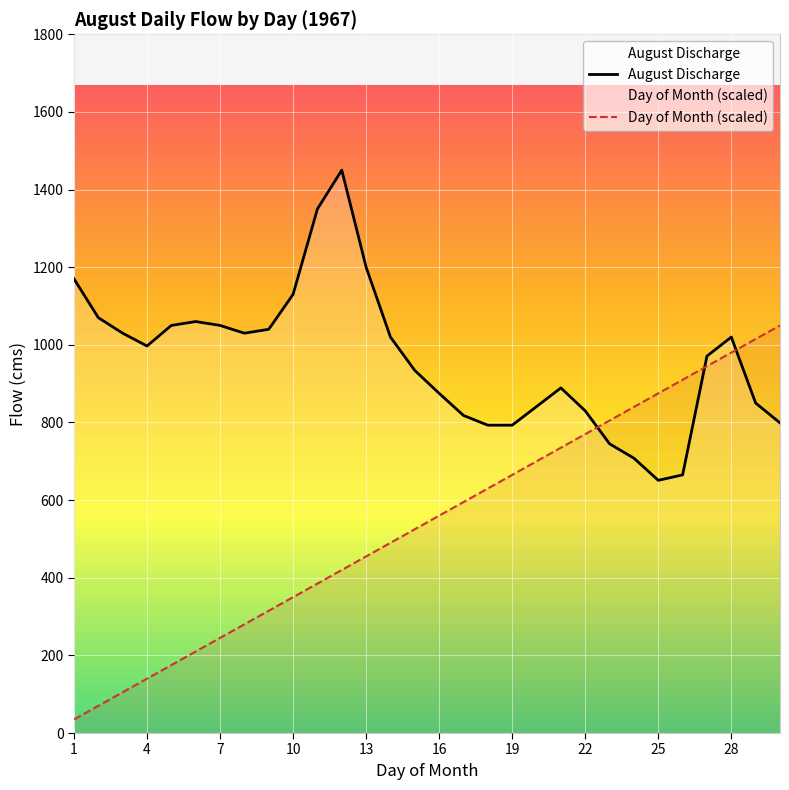

Which series has the widest spread of values?

Day of Month (scaled)